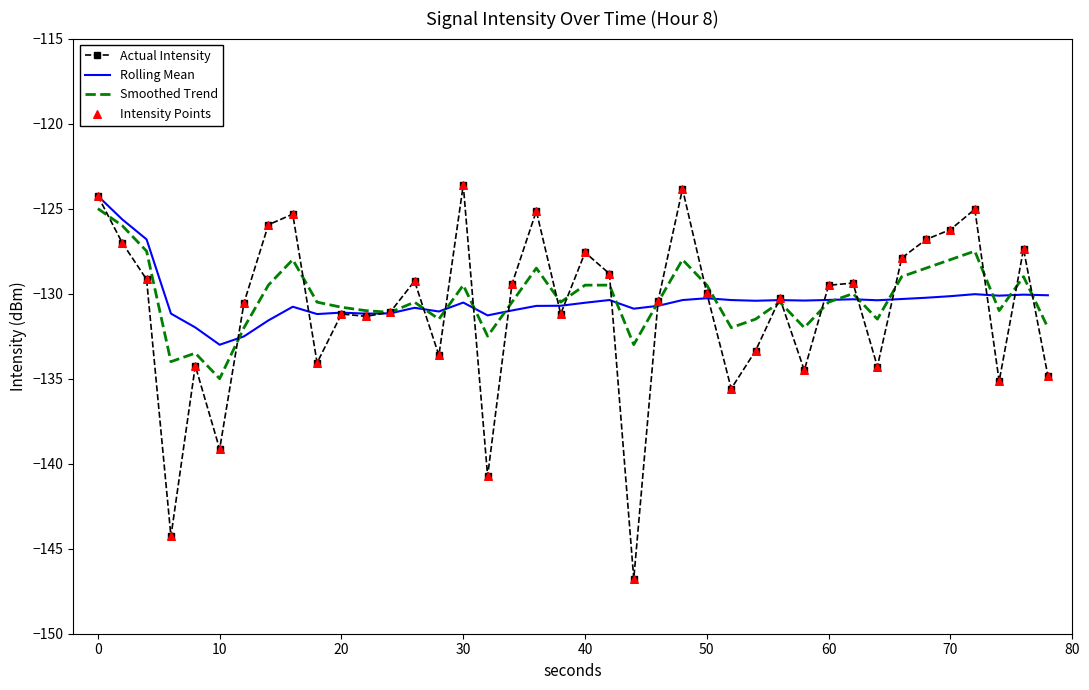

Which series has the largest range (max minus min)?

Actual Intensity